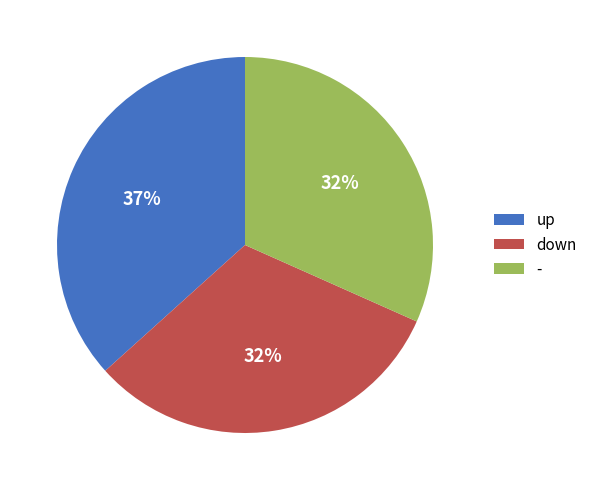

To the nearest percent, what is the average slice percentage?

33%